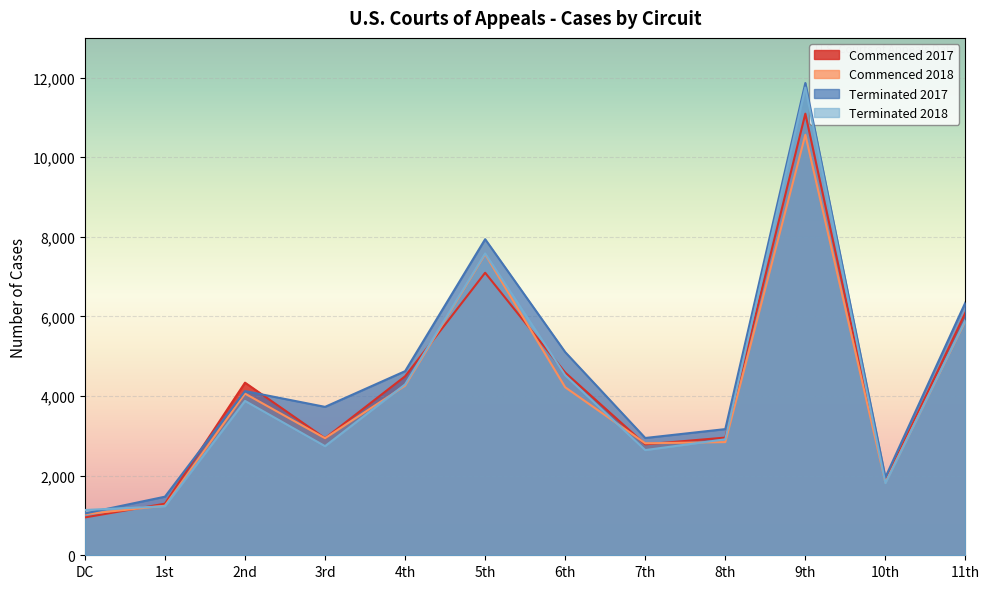

At which category is the sum across all series the highest?

9th